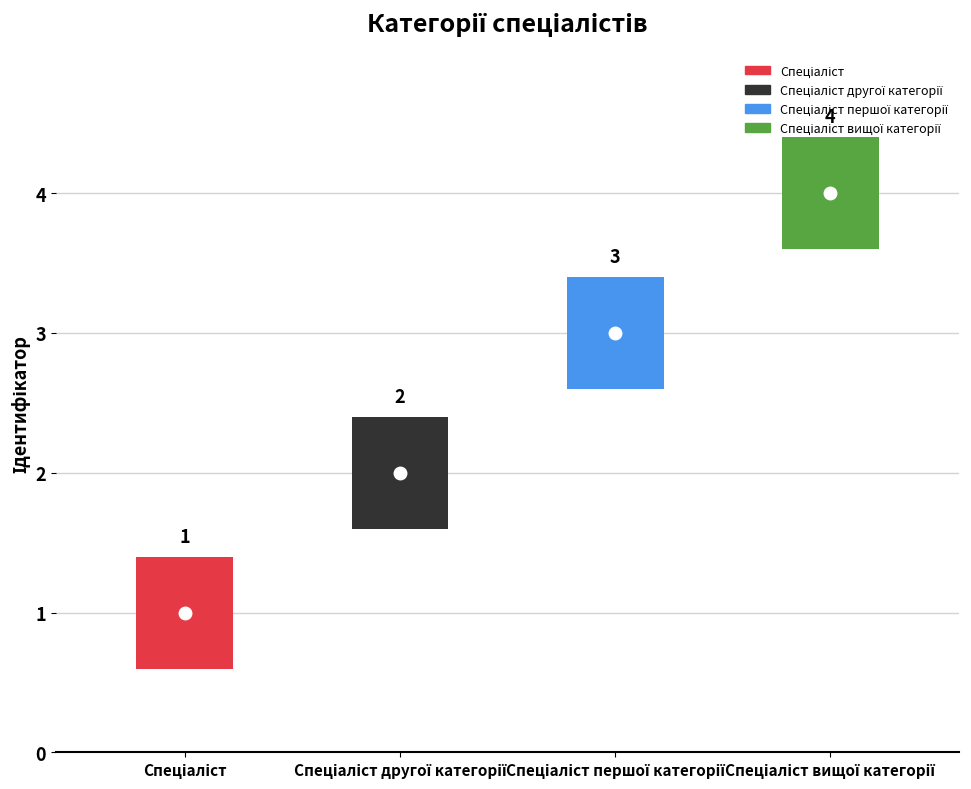

Which has a higher value, Спеціаліст вищої категорії or Спеціаліст?

Спеціаліст вищої категорії